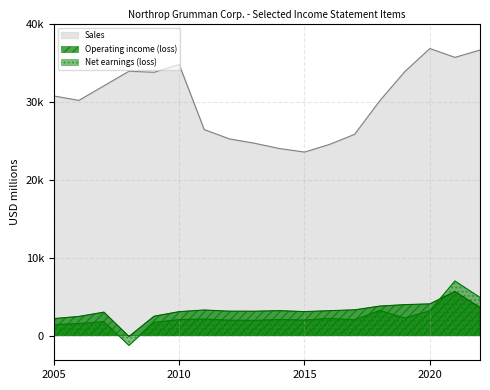

At which category is the sum across all series the highest?

2021